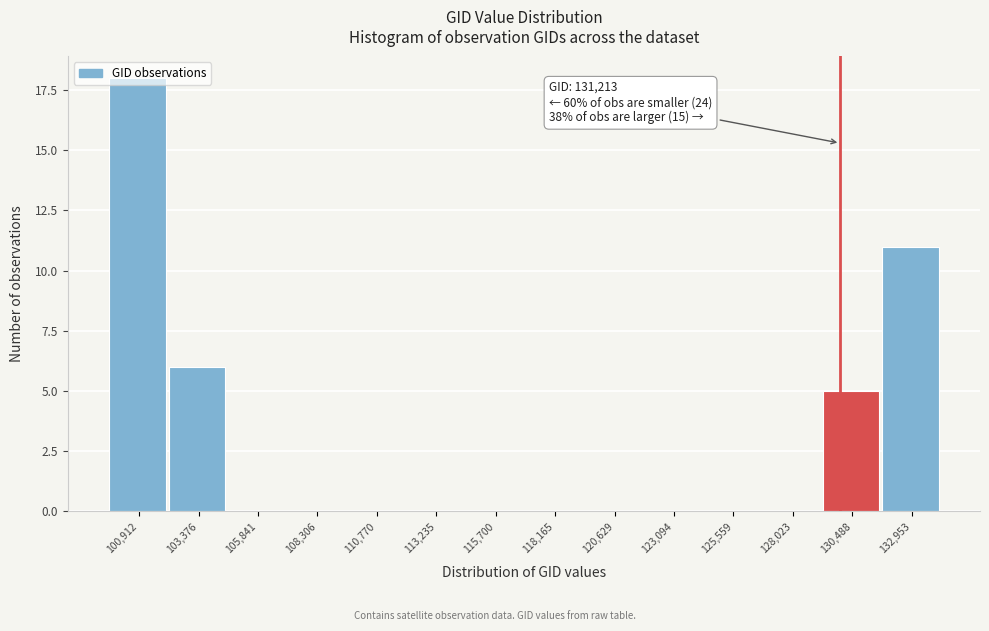

At which label is the value closest to 9?

132,953